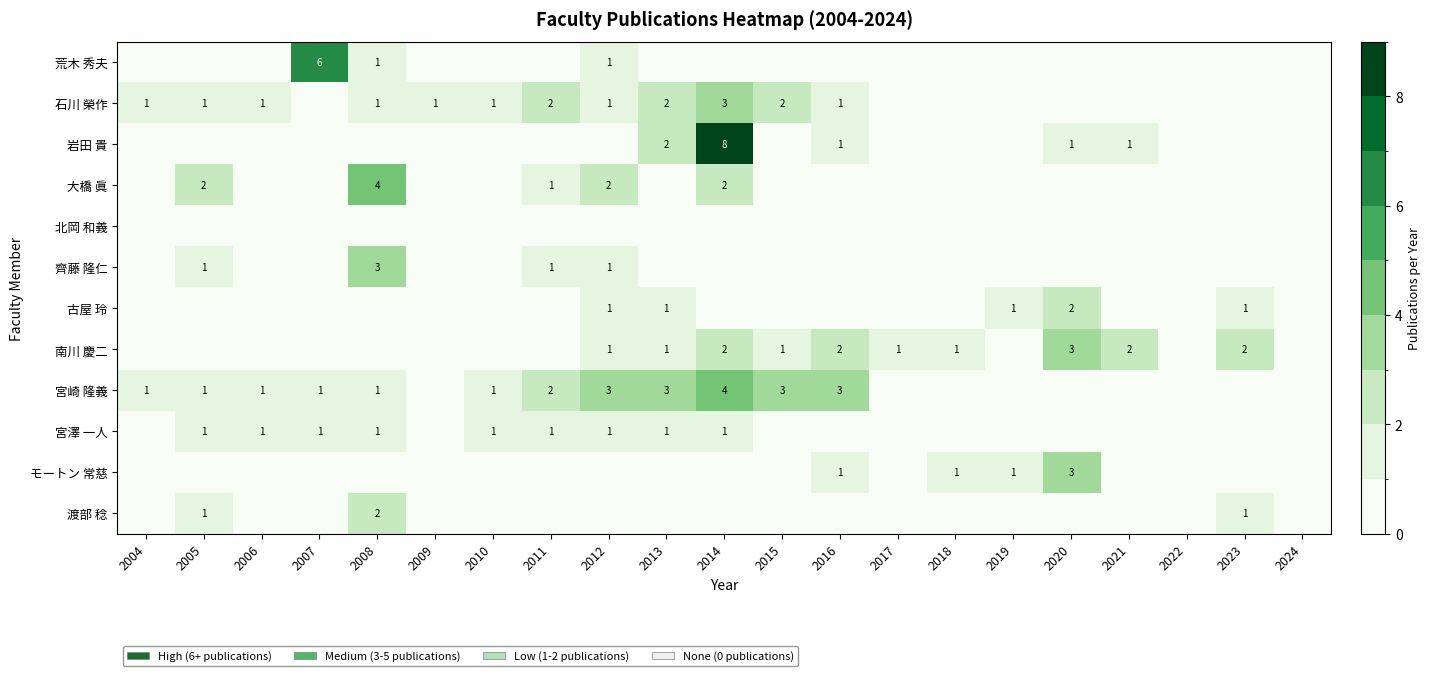

Rank the series at 2019 from highest to lowest value.

古屋 玲, モートン 常慈, 荒木 秀夫, 石川 榮作, 岩田 貴, 大橋 眞, 北岡 和義, 齊藤 隆仁, 南川 慶二, 宮崎 隆義, 宮澤 一人, 渡部 稔